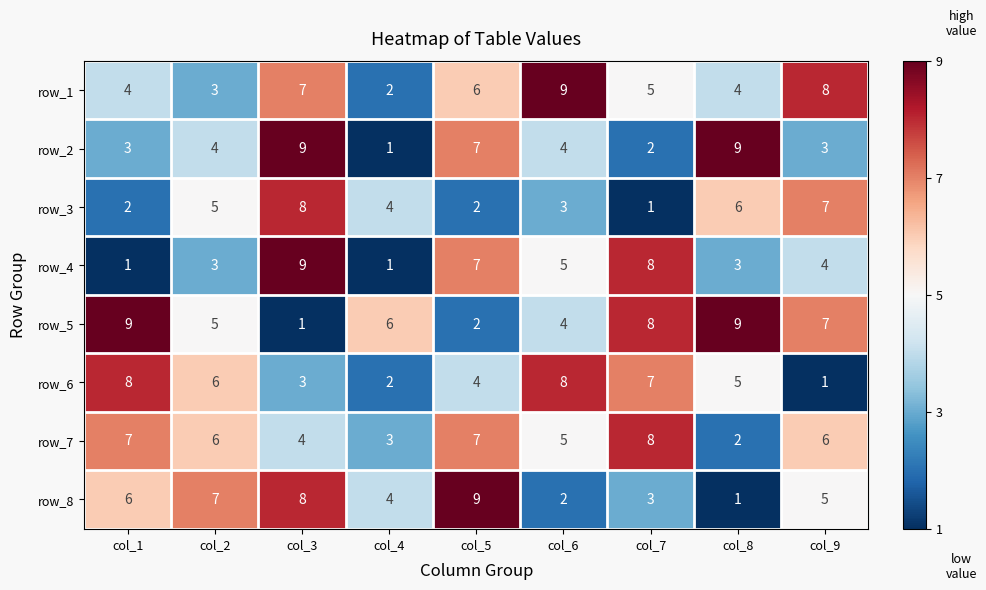

Read the row_8 value at col_3.

8